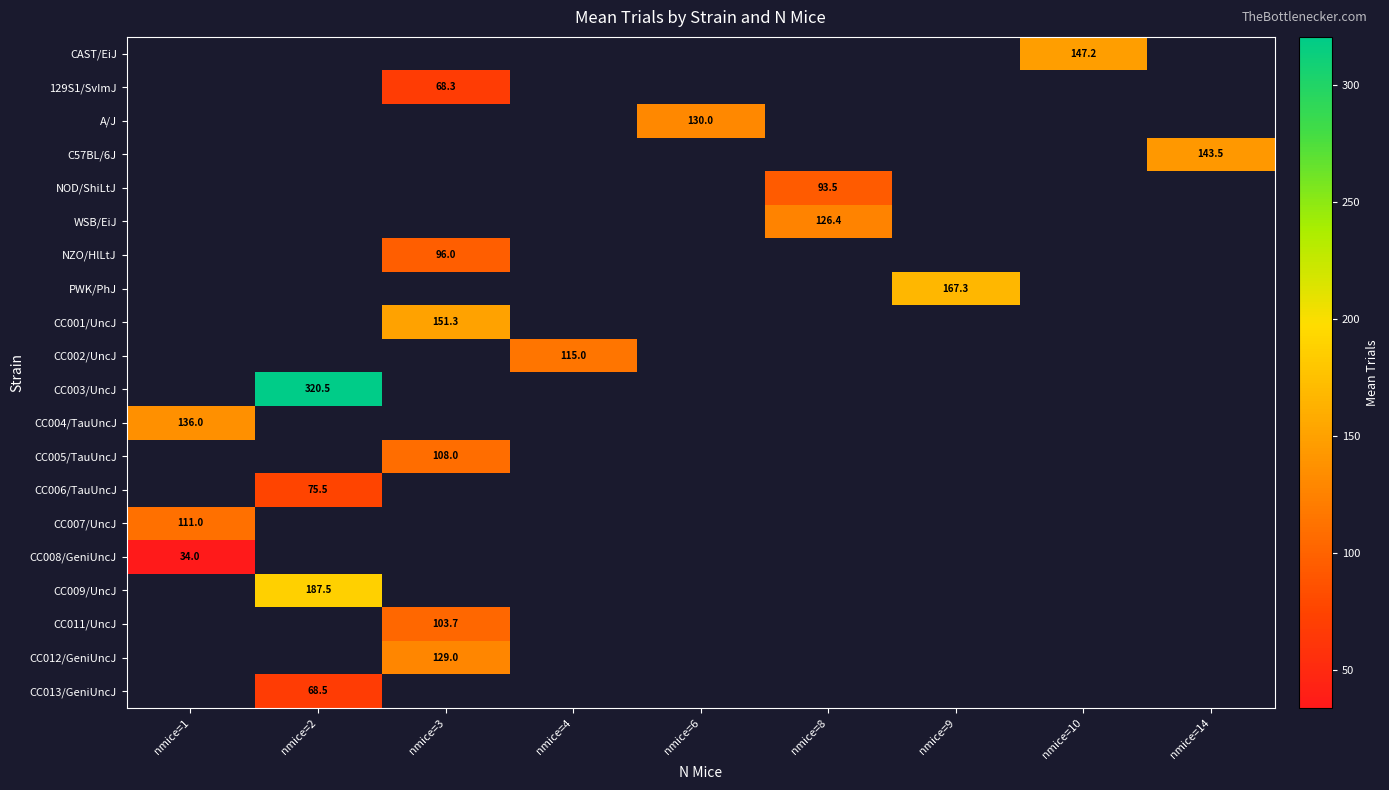

How many distinct data groups are displayed?

20